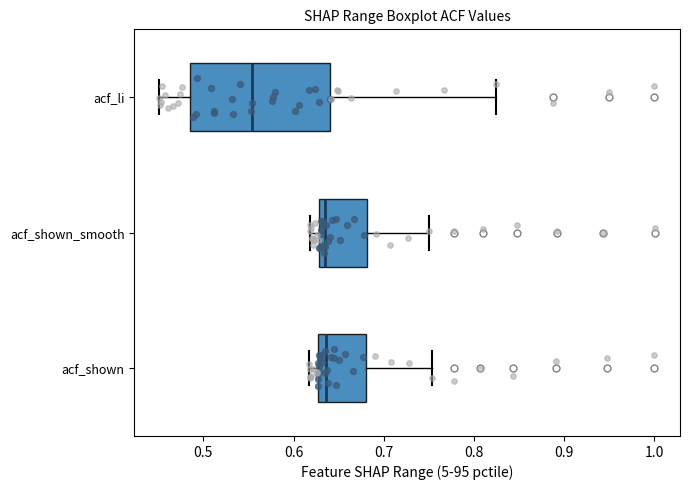

Which box is the widest, from its left edge to its right edge?

acf_li